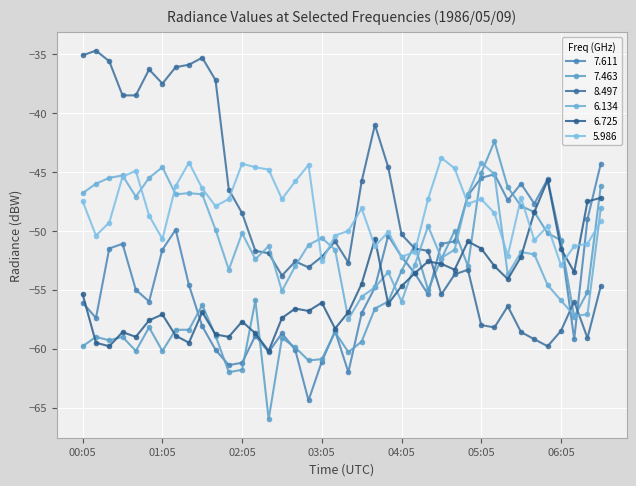

How many values in the 6.725 series are below -56?

21